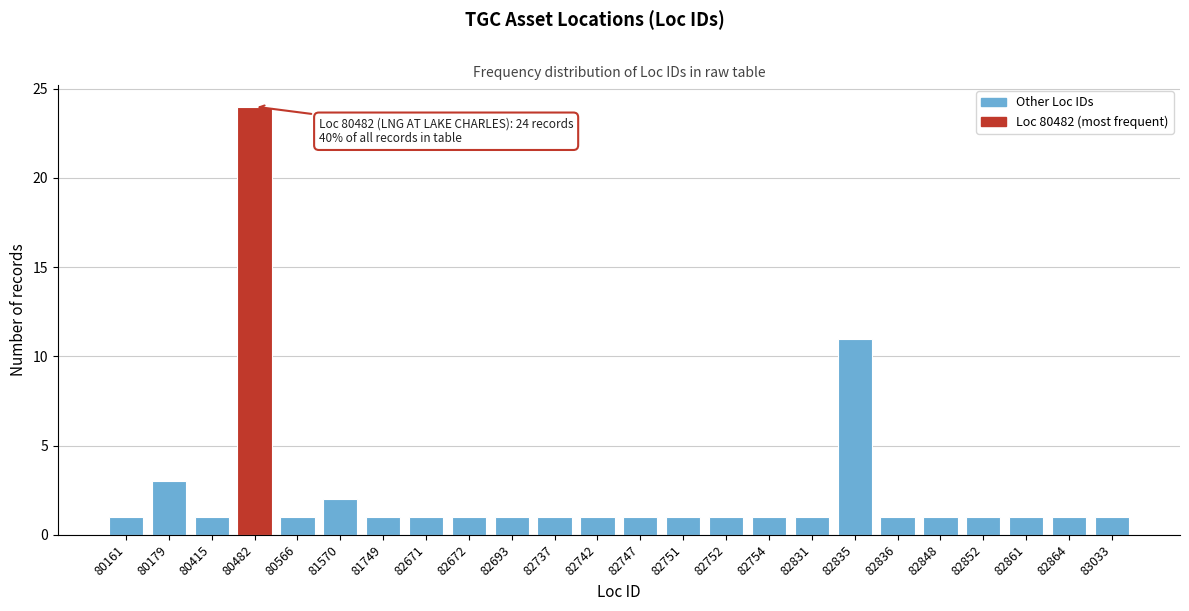

Reading left to right, transcribe all the data shown in this chart.

1	3	1	24	1	2	1	1	1	1	1	1	1	1	1	1	1	11	1	1	1	1	1	1